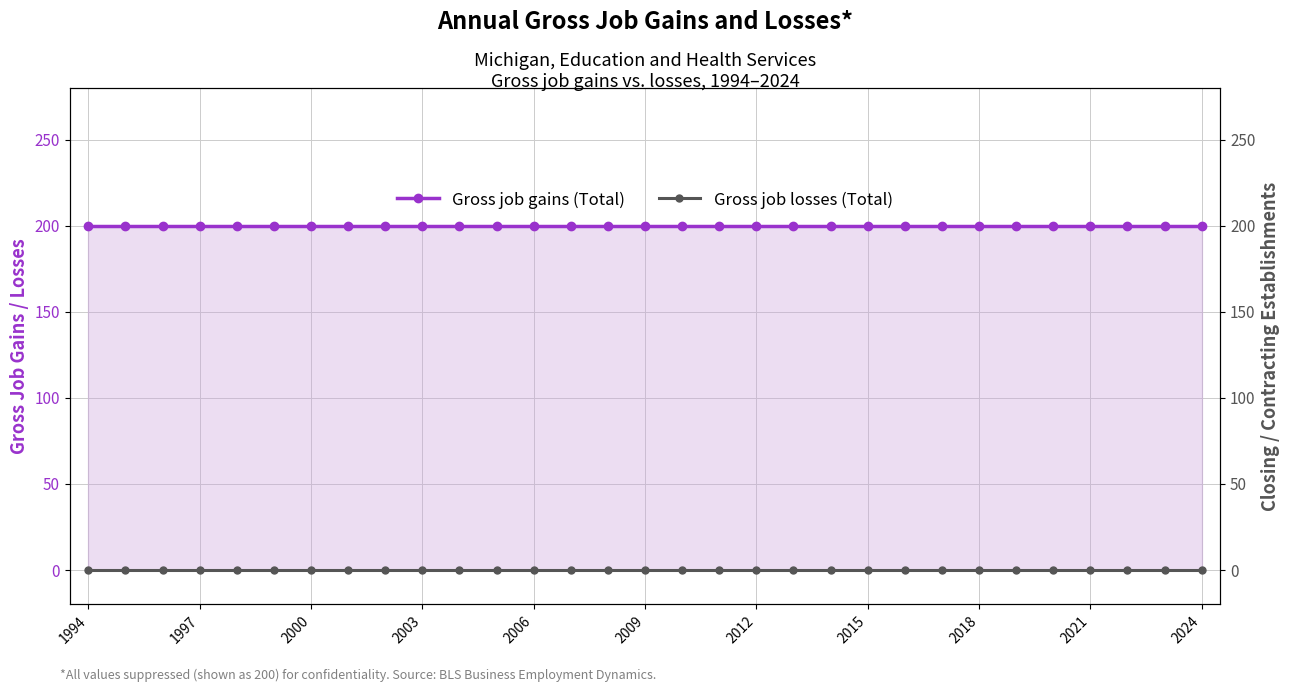

What position from the right is 14?

17